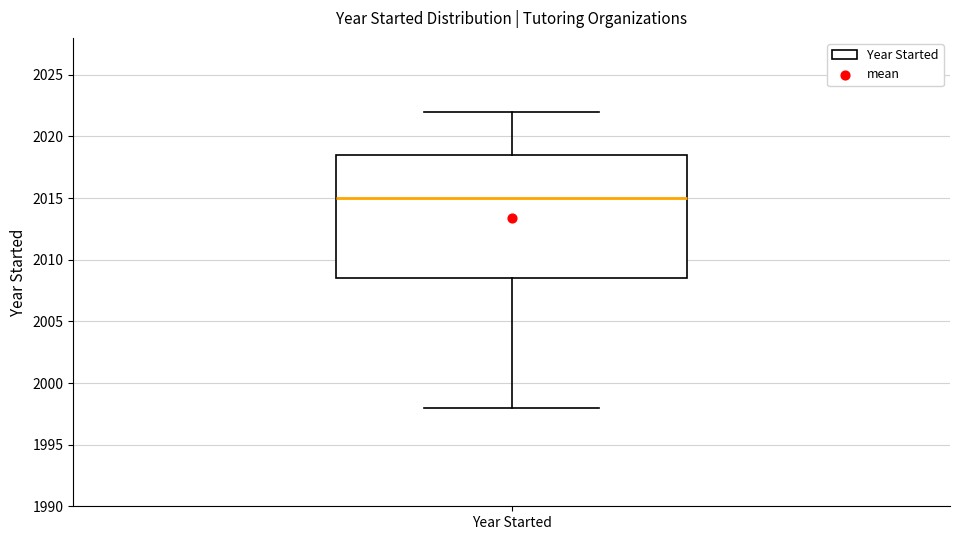

Transcribe this box plot: give where the median line is, the range the box spans, and where the two whiskers end, as read against the y-axis. The values are not printed on the chart, so give them approximately, as read against the axis.

median 2015.0, box 2008.5 to 2018.5, whiskers 1998.0 to 2022.0